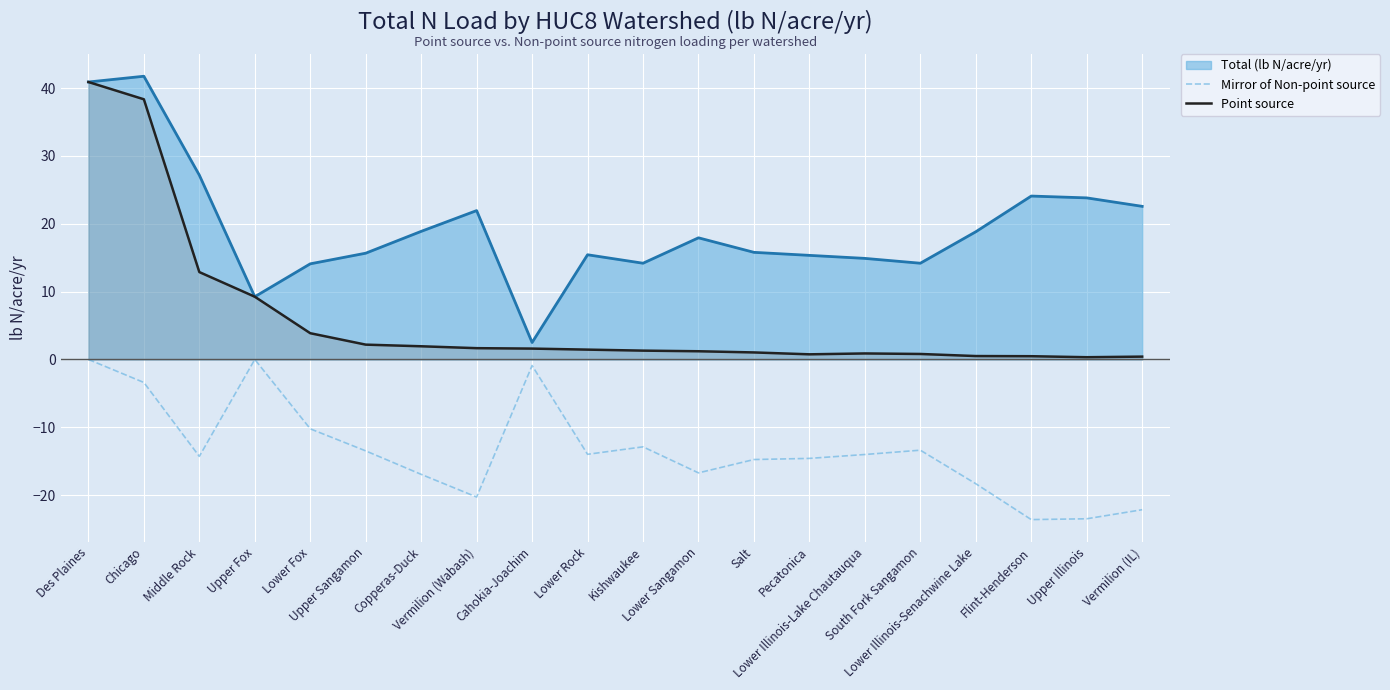

What is the label of the 20th point from the left?

Vermilion (IL)